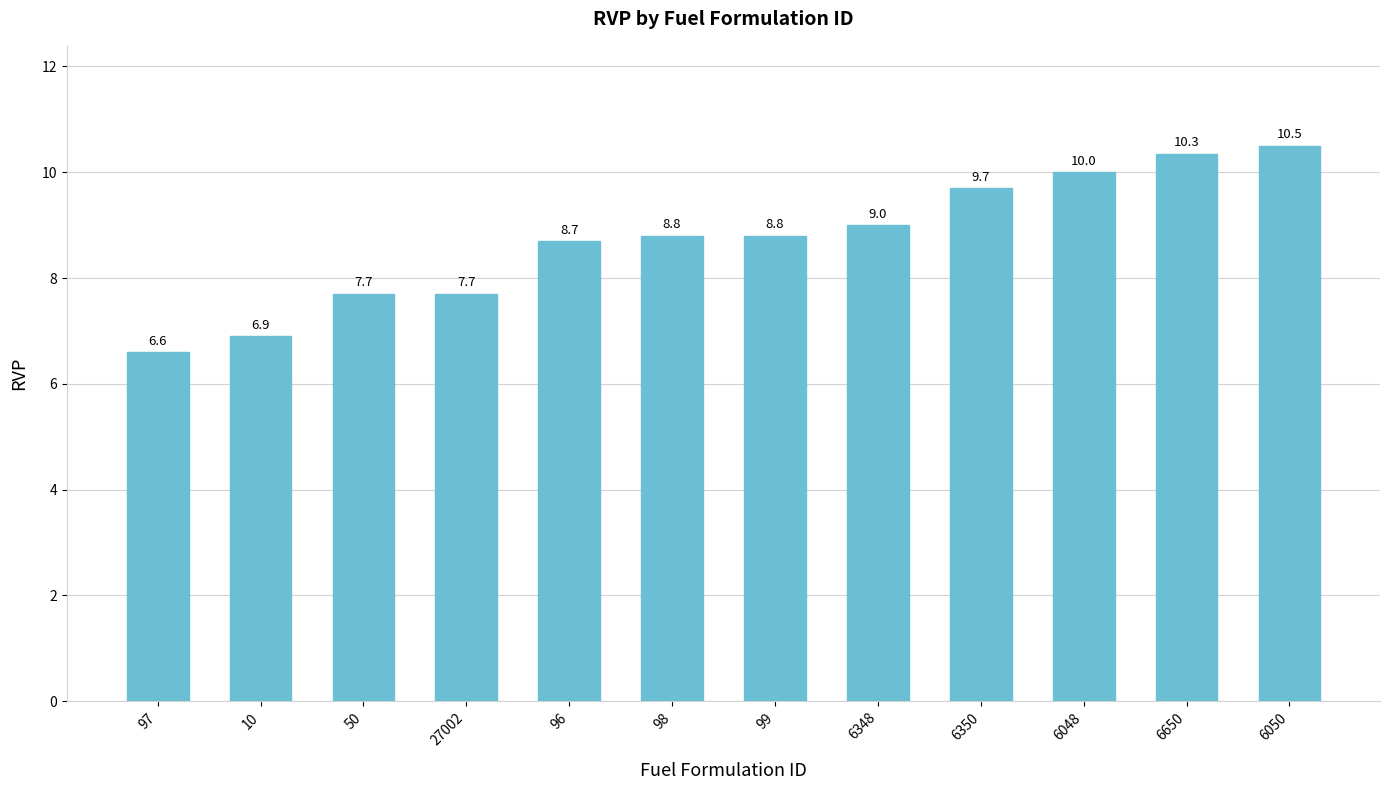

What is the approximate value at 97?

6.6